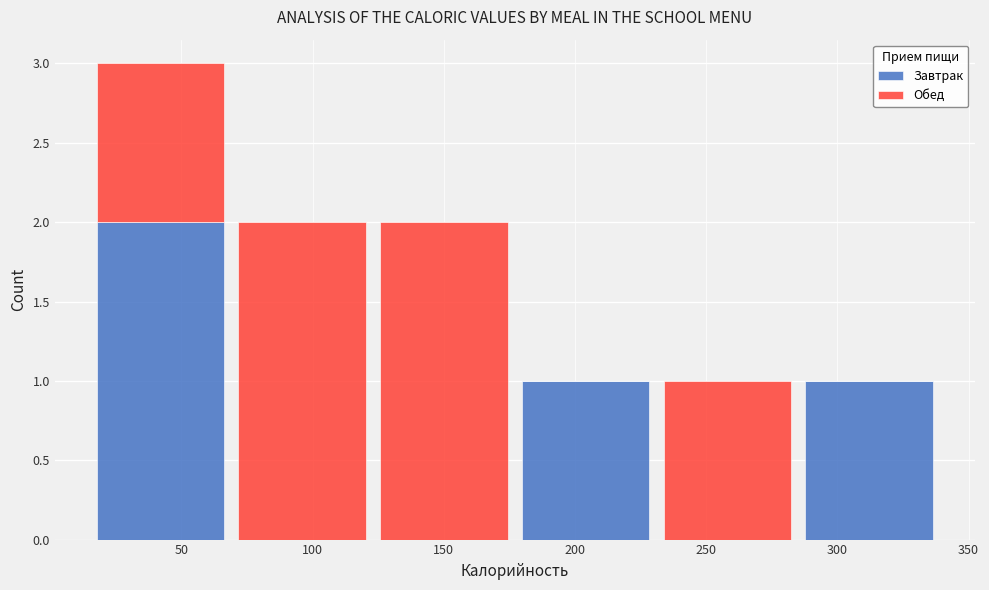

Reading left to right, transcribe this chart: for each stacked bar, give the range it covers on the x-axis and its total height. Neither the bar edges nor the heights are printed on the chart, so give them approximately, as read against the axes.

15 to 70: 3
70 to 125: 2
125 to 175: 2
175 to 230: 1
230 to 285: 1
285 to 340: 1